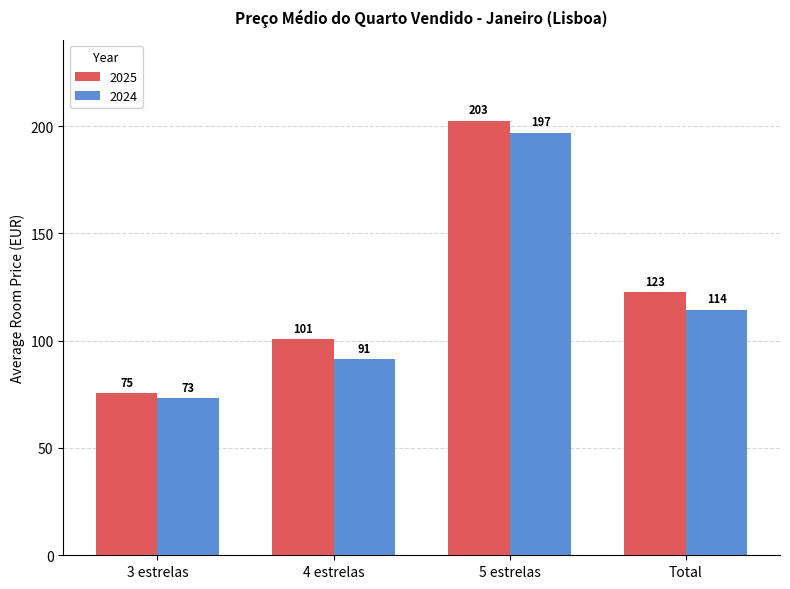

How many series are shown in this chart?

2